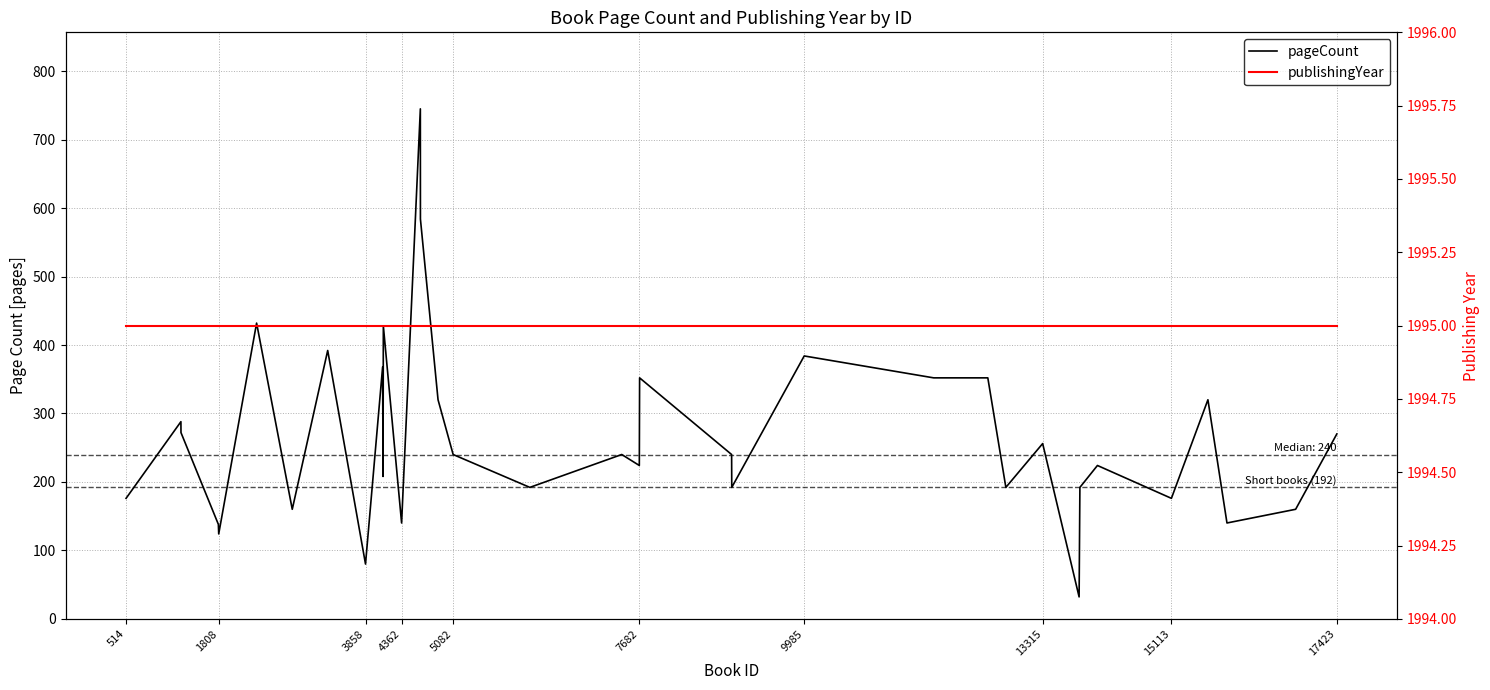

Reading right to left, what are all the values shown in this chart?

pageCount: 270	160	140	320	176	224	192	32	256	192	352	352	384	192	240	352	224	240	240	192	240	320	584	745	140	428	208	368	80	392	160	432	124	138	272	288	176
publishingYear: 1995	1995	1995	1995	1995	1995	1995	1995	1995	1995	1995	1995	1995	1995	1995	1995	1995	1995	1995	1995	1995	1995	1995	1995	1995	1995	1995	1995	1995	1995	1995	1995	1995	1995	1995	1995	1995